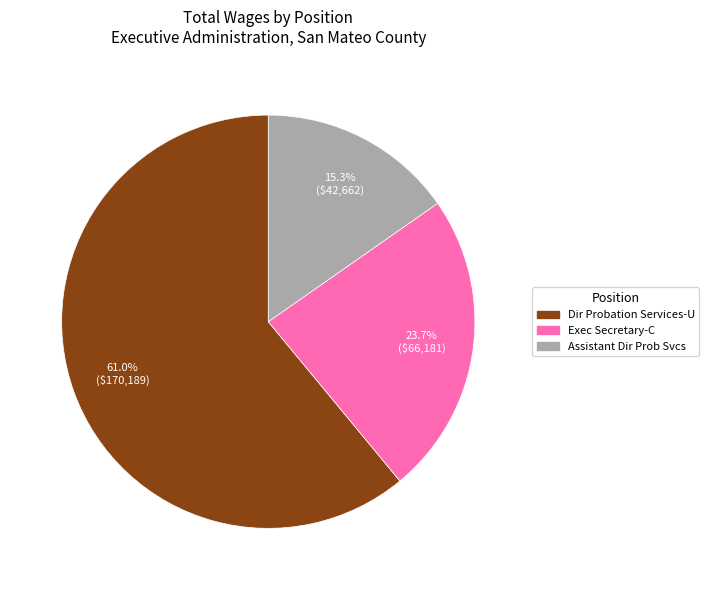

Approximately how many times larger is the value at Dir Probation Services-U compared to Exec Secretary-C?

2.6